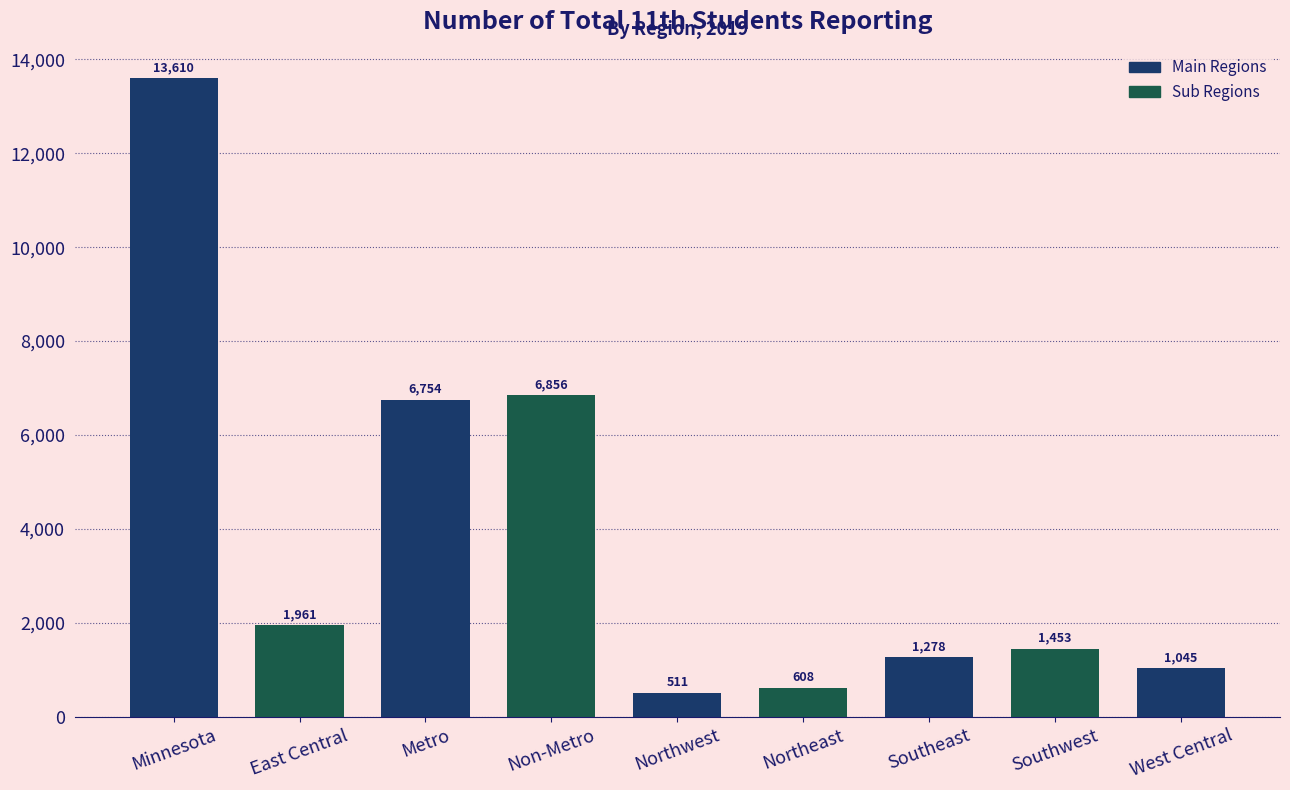

How many data points are less than 1453?

4